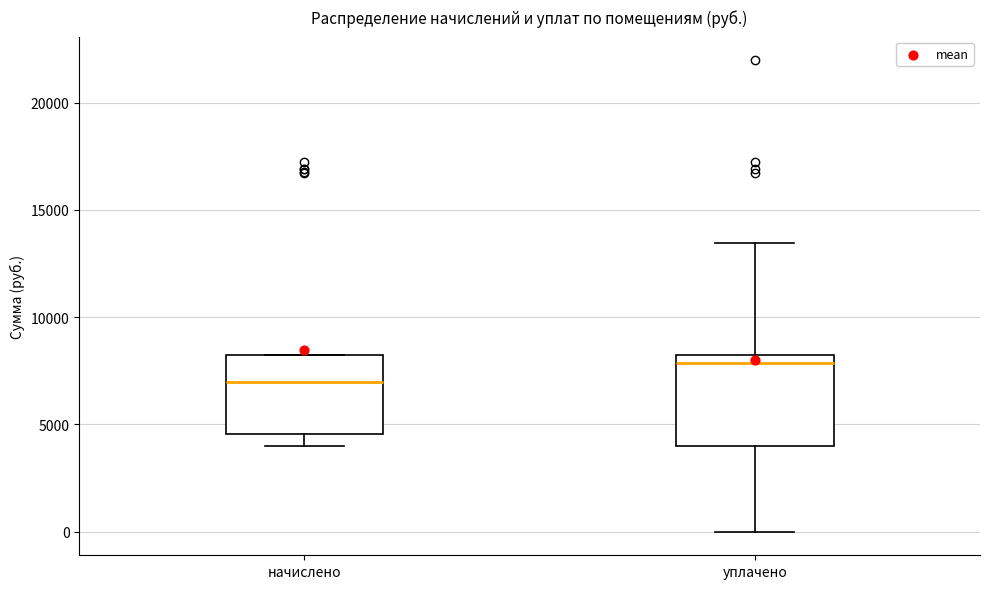

Reading left to right, transcribe this box plot: for each box, give where its median line is, the range the box spans, and where its two whiskers end, as read against the y-axis. The values are not printed on the chart, so give them approximately, as read against the axis.

начислено: median 7000, box 4500 to 8000, whiskers 4000 to 8000
уплачено: median 8000 (just below the box's upper edge), box 4000 to 8000, whiskers 0 to 13500